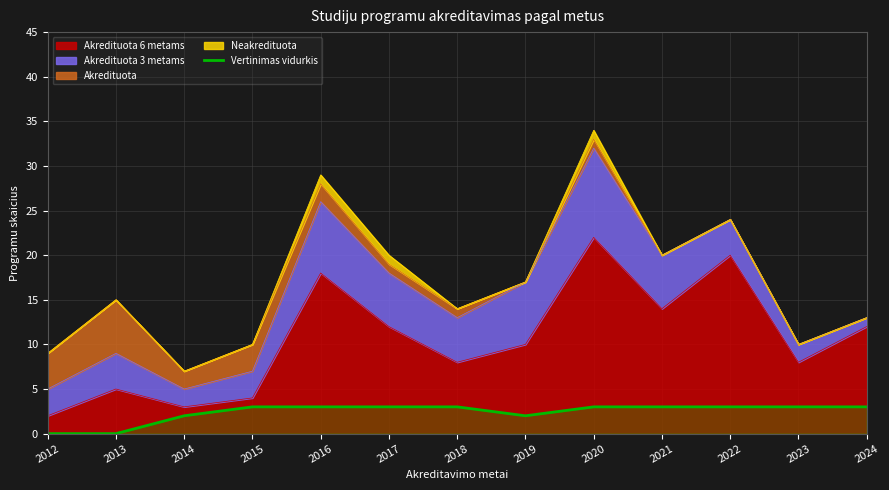

What is the average value?

2